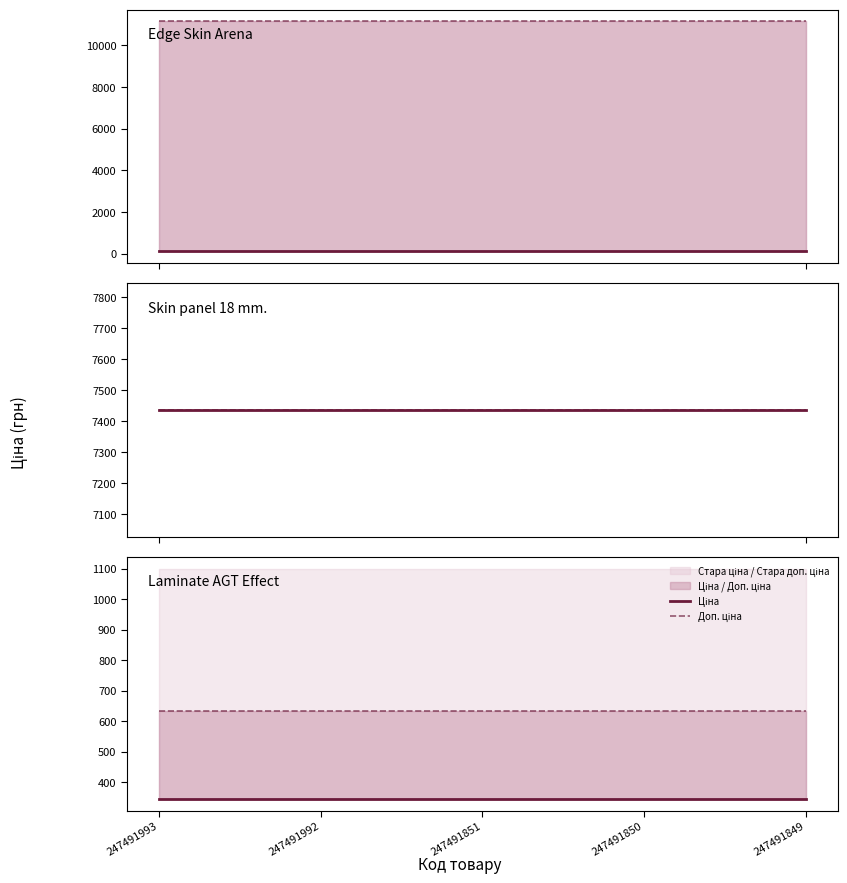

How many data points does each series have?

5